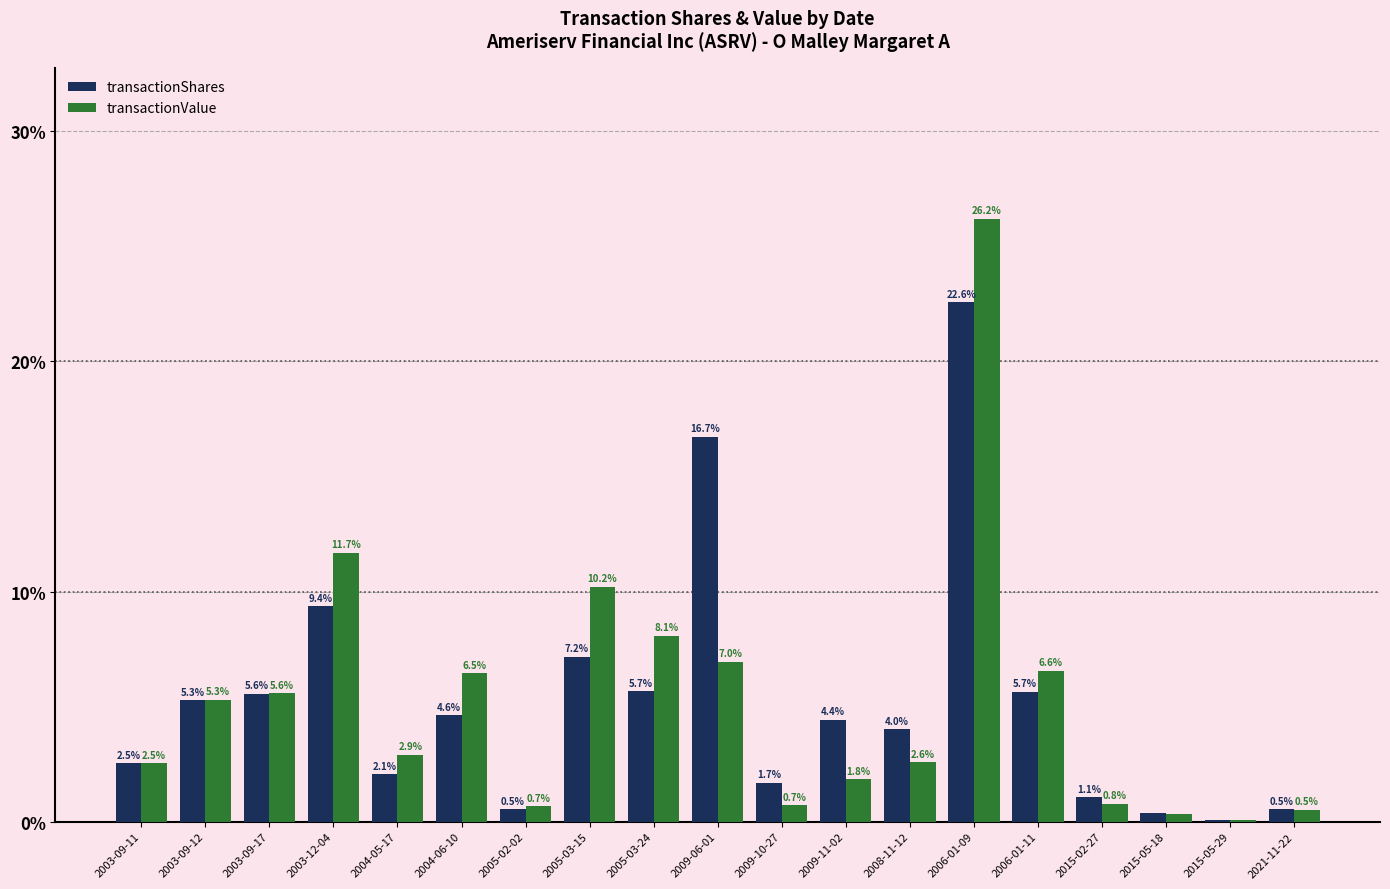

What is the highest value of the transactionShares series?

22.6